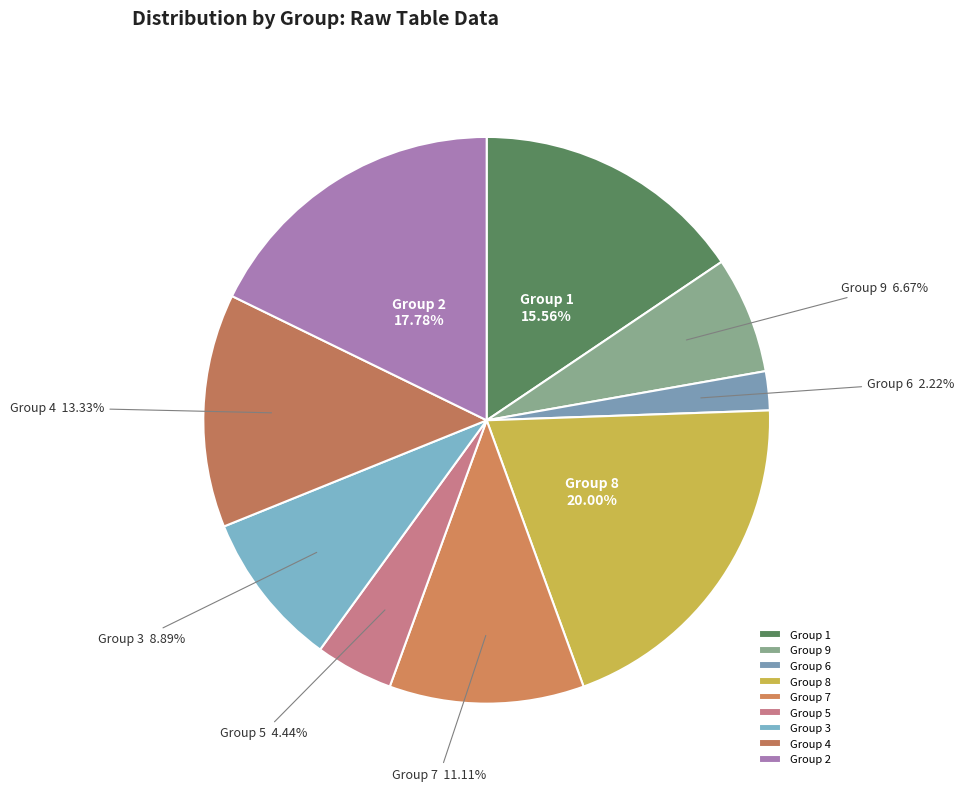

Between Group 6 and Group 8, which is larger?

Group 8